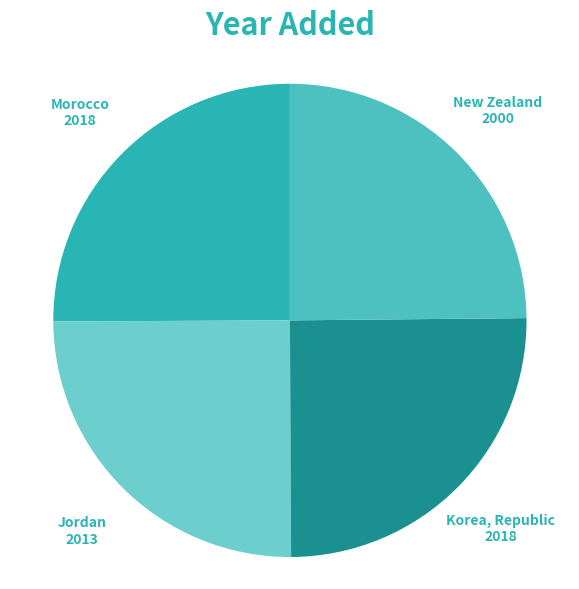

Is Korea, Republic the majority of the pie?

No